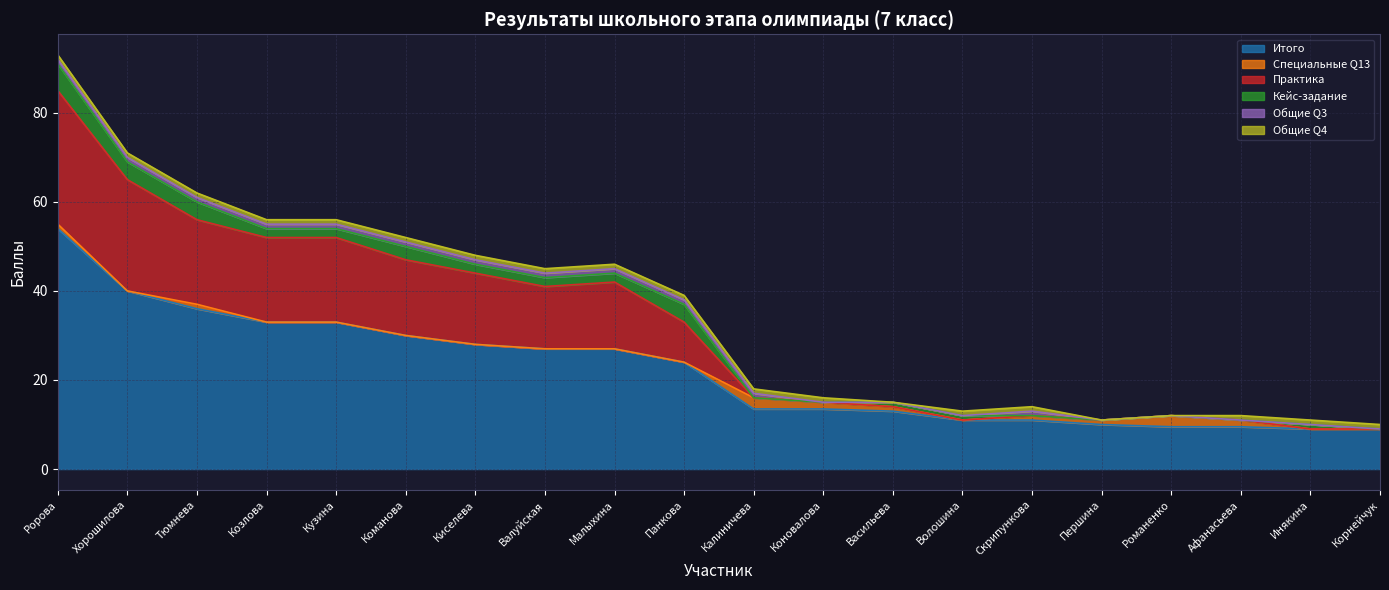

How many distinct data groups are displayed?

6